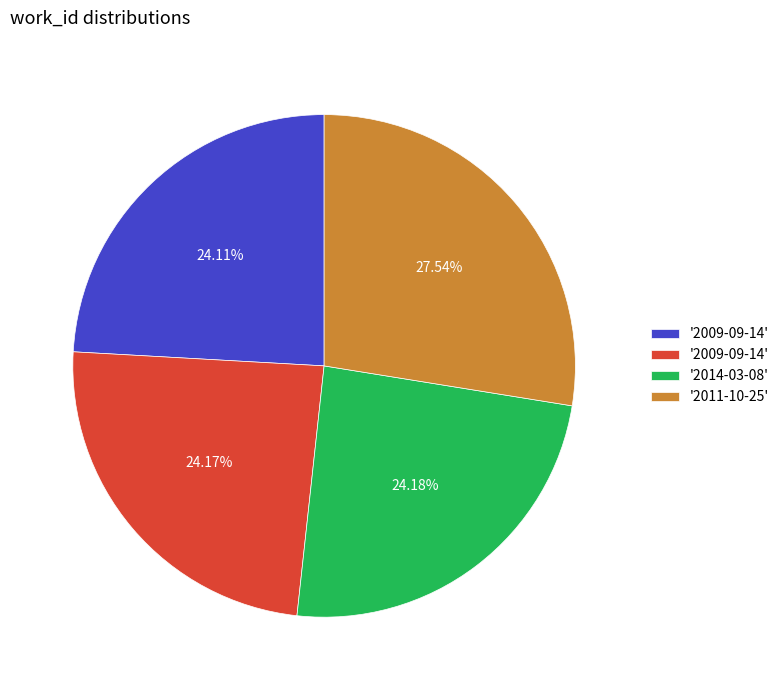

Is there a majority slice in this chart?

No